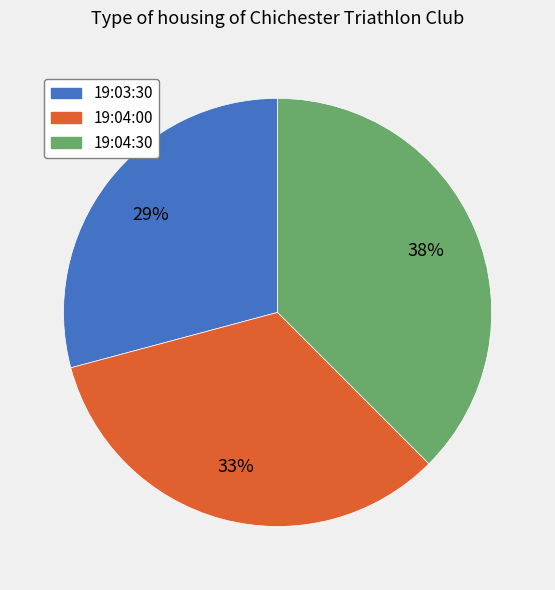

Rank the categories by value from lowest to highest.

19:03:30, 19:04:00, 19:04:30